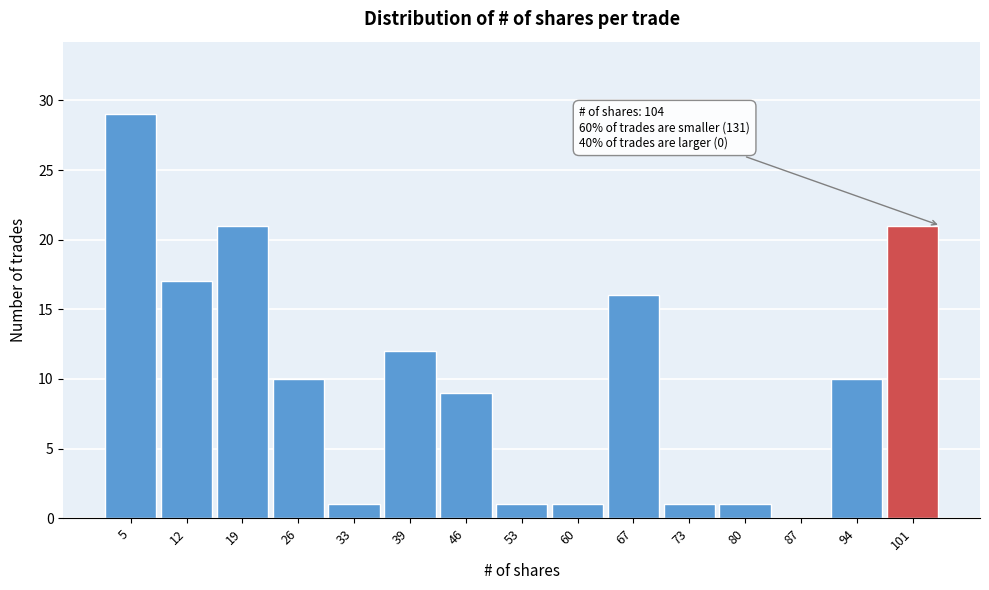

Which range on the x-axis has the tallest bar?

2.0 to 8.8